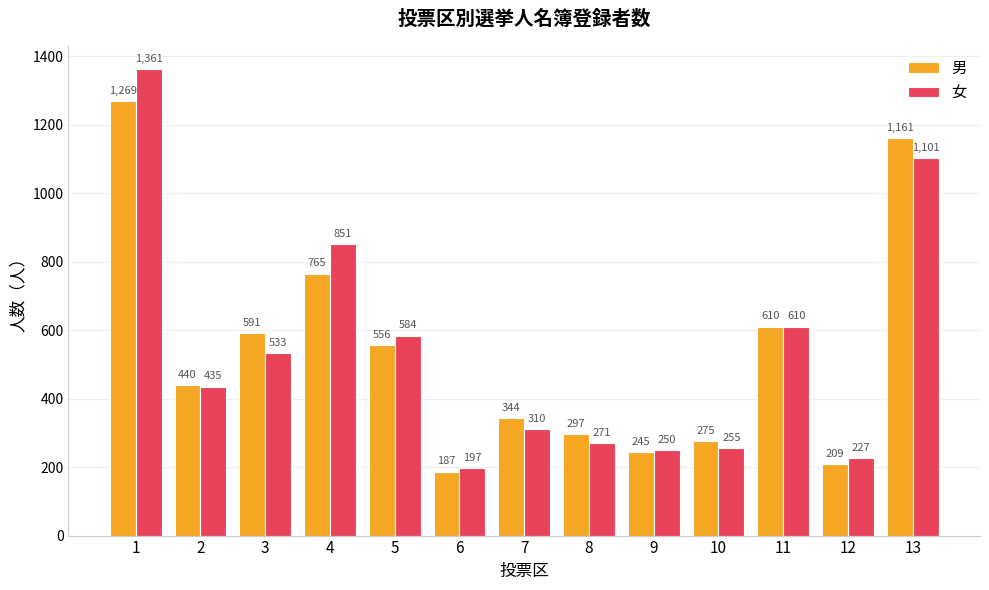

Which series has the largest range (max minus min)?

女